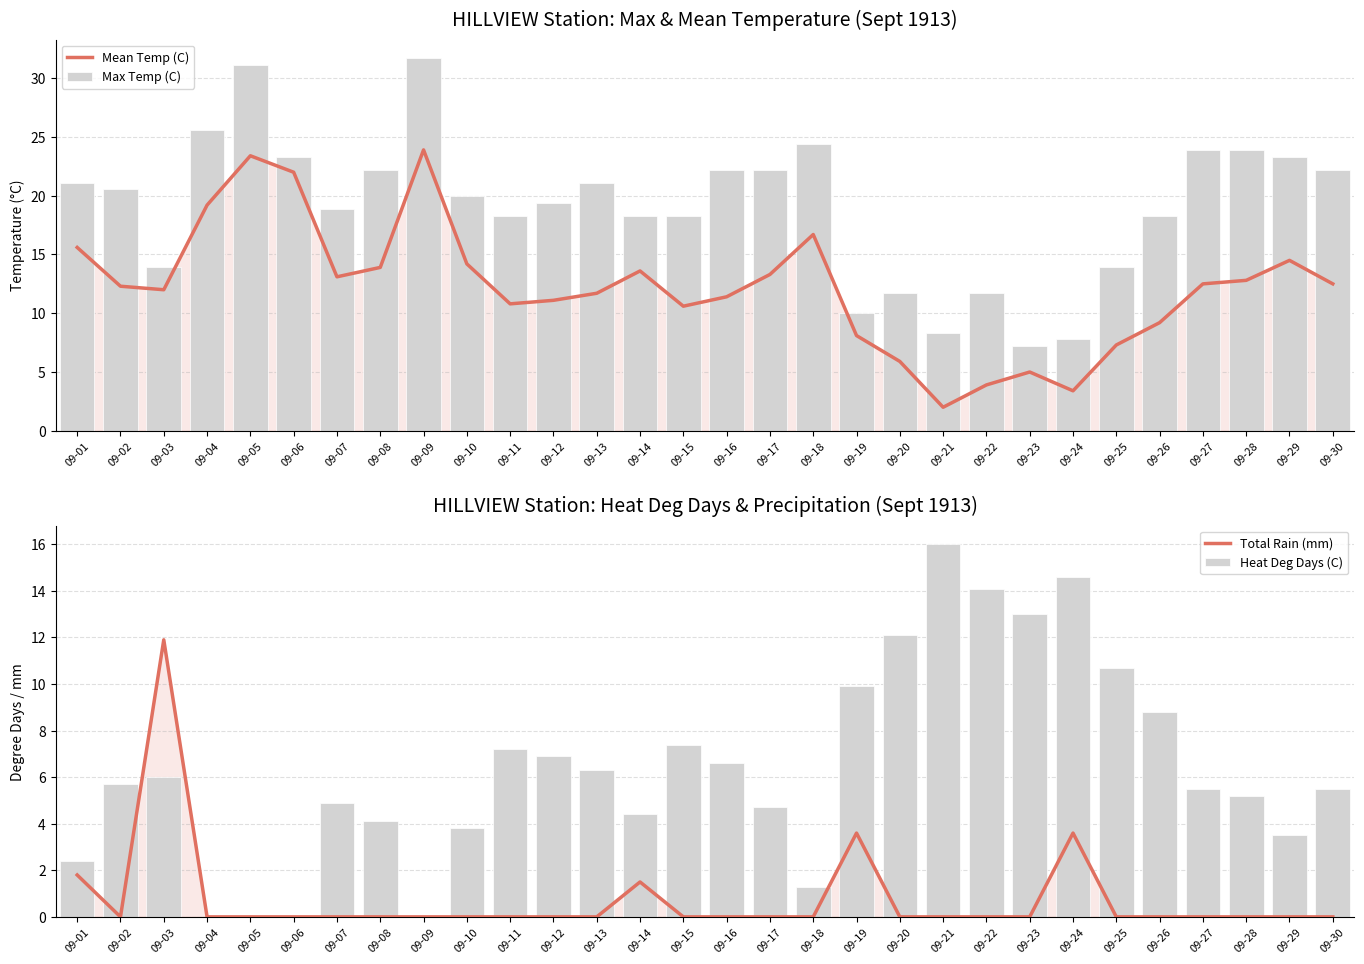

The Mean Temp (C) series shows 7.3 at 09-25. True or false?

True